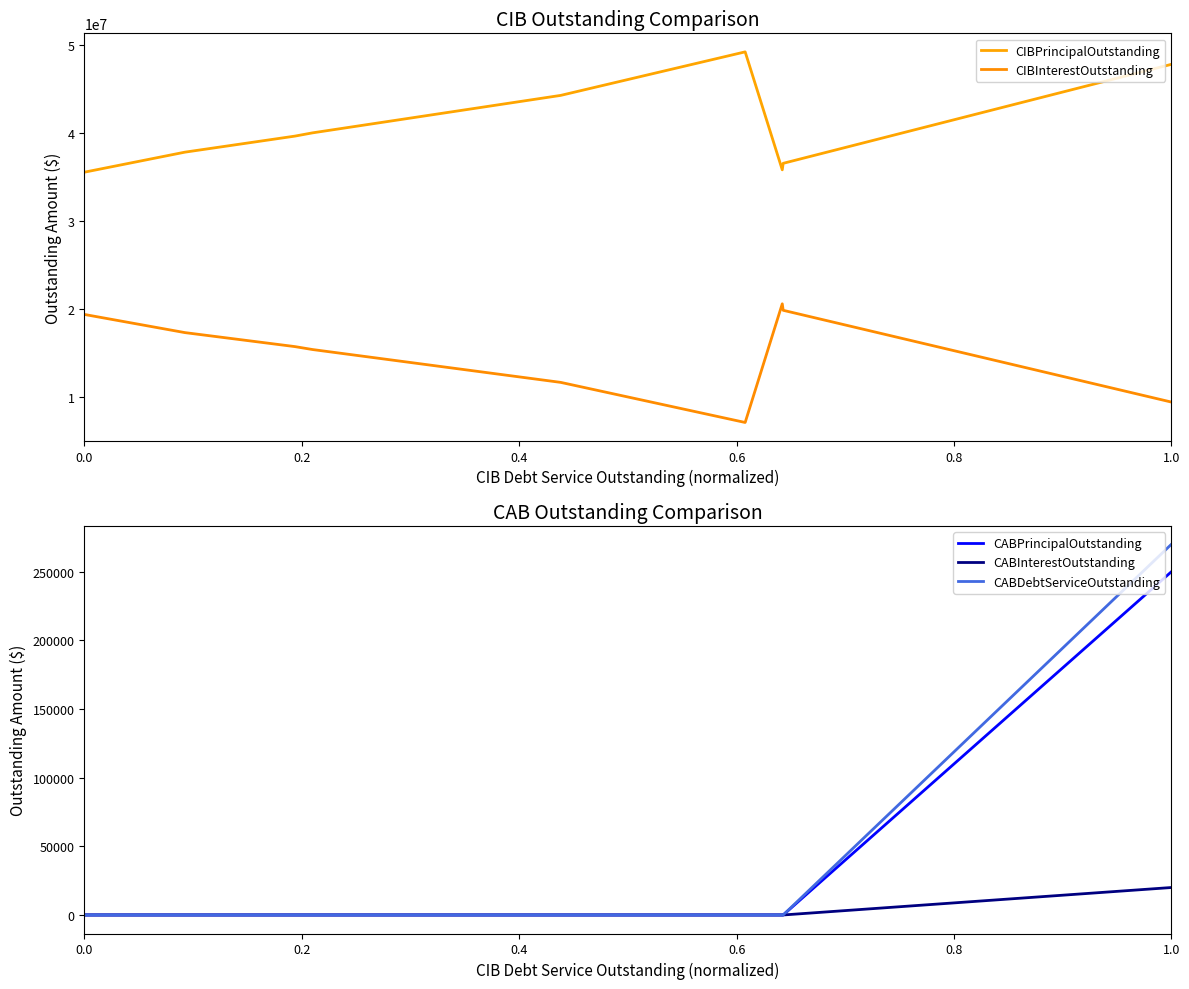

True or false: CABInterestOutstanding and CABPrincipalOutstanding cross at least once.

False